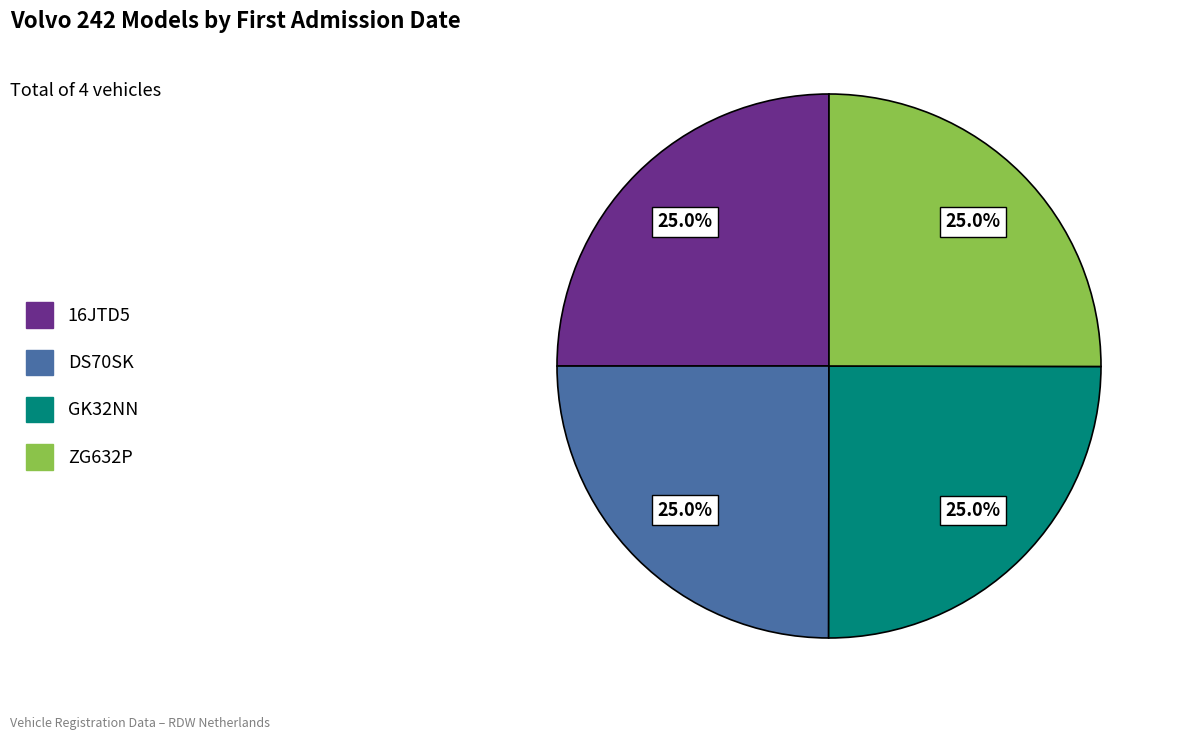

How many segments does this pie chart have?

4